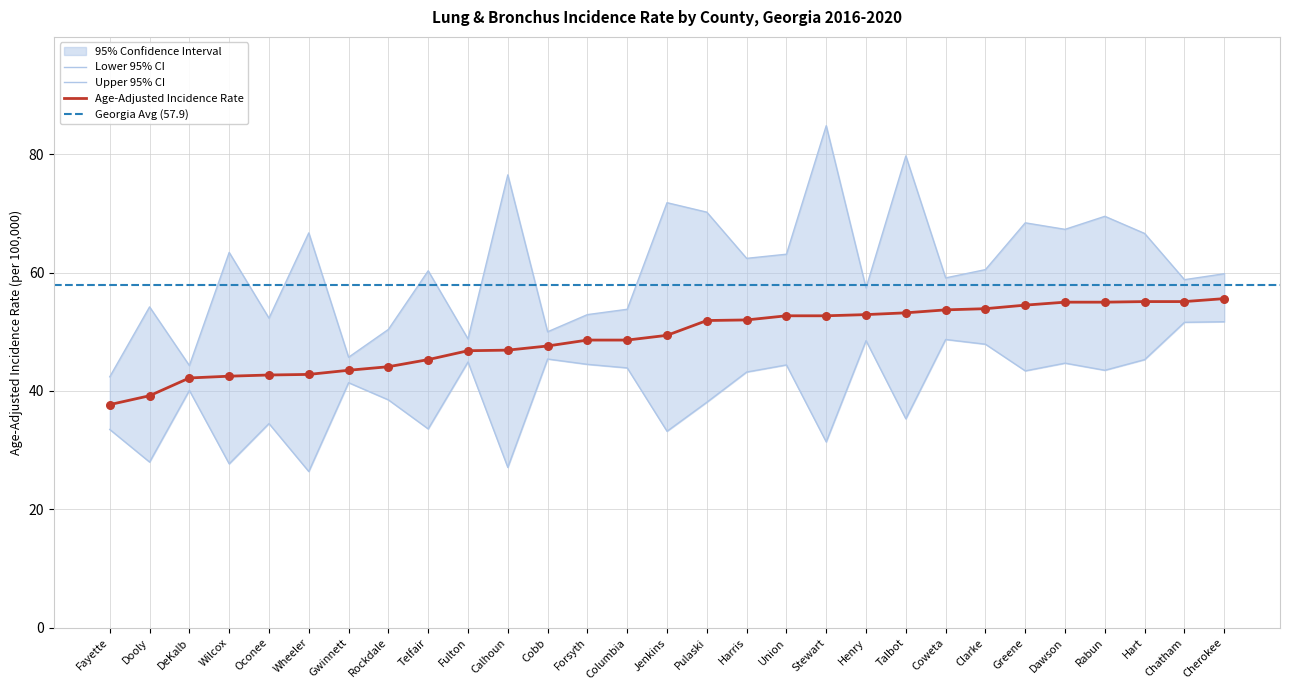

At how many categories does at least one series exceed 79?

2